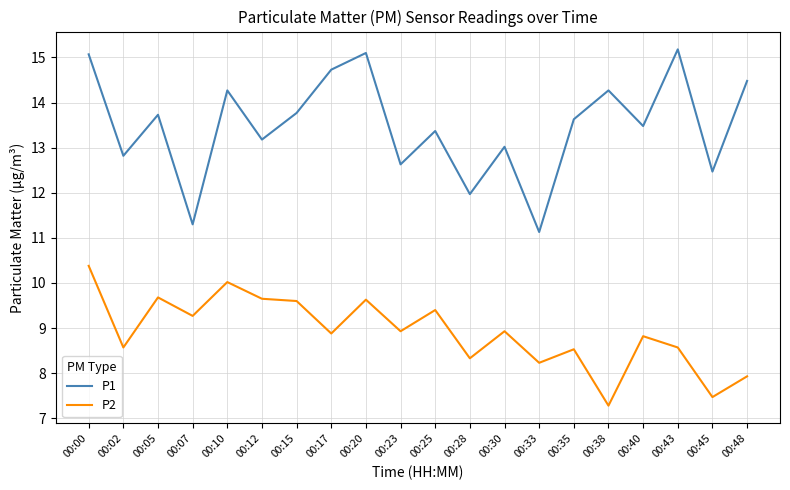

True or false: P2 has a value of 12.8 at 00:20.

False